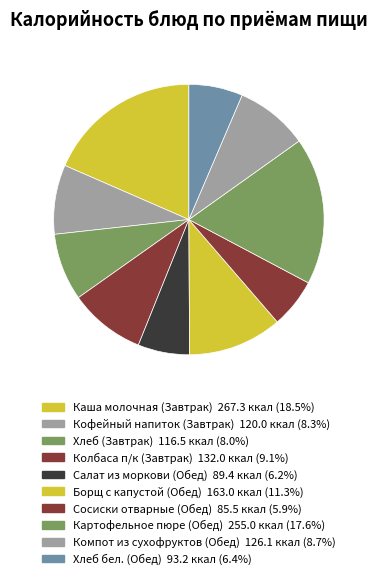

Does Компот из сухофруктов (Обед) account for over 50% of the chart?

No